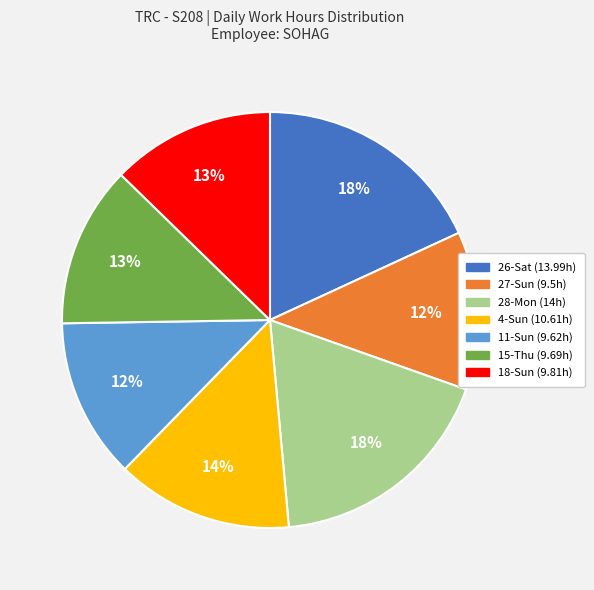

Do 15-Thu and 28-Mon together represent more than half of the pie?

No